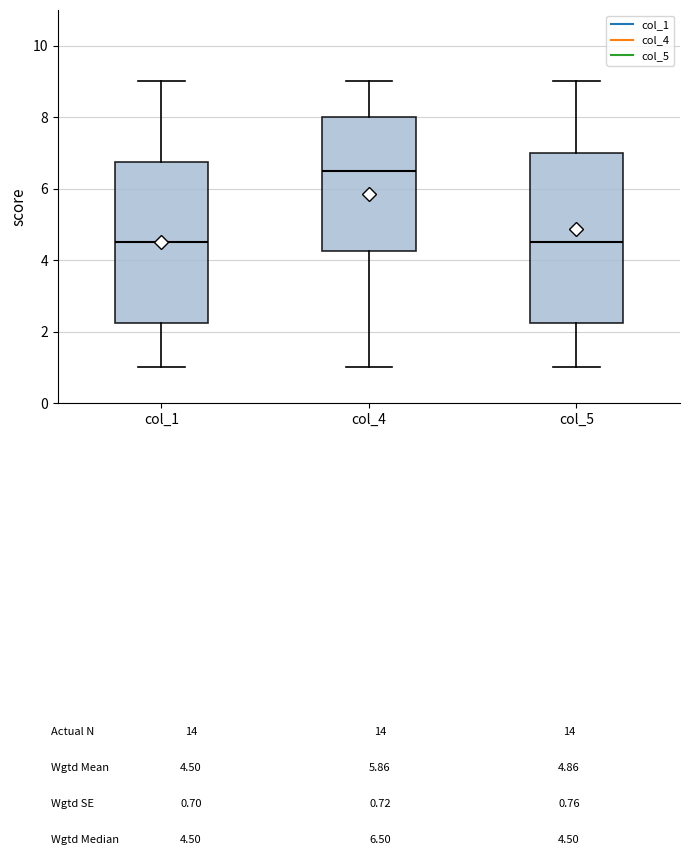

Which box is the tallest, from its lower edge to its upper edge?

col_5